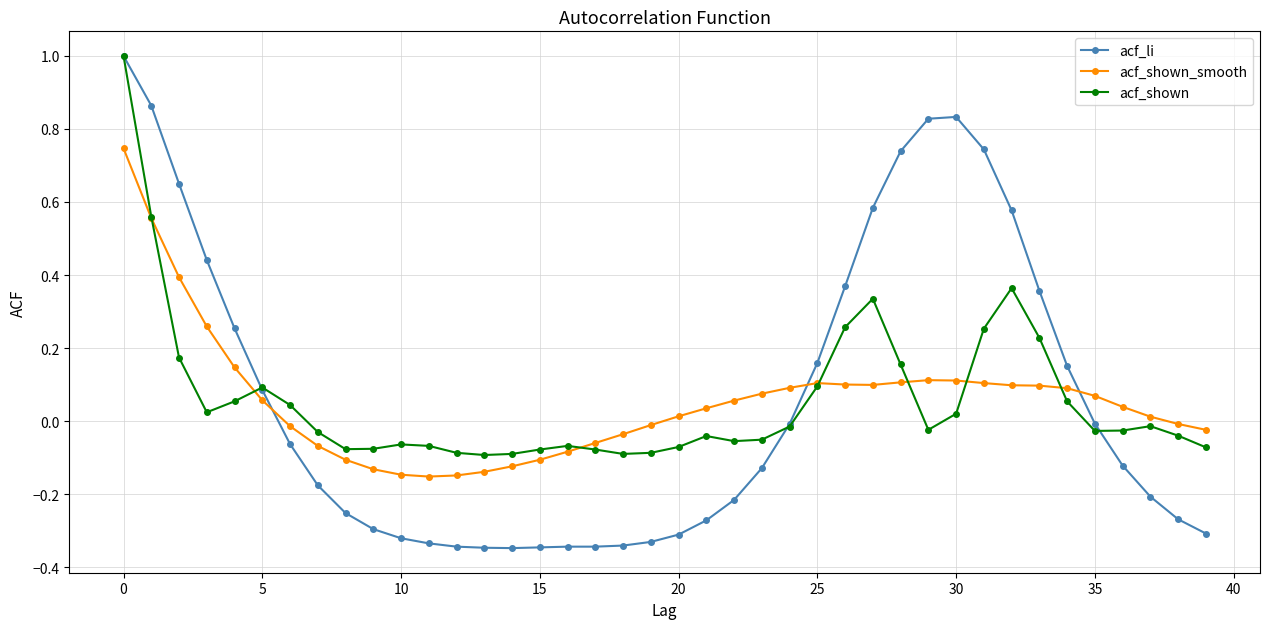

Does the chart display data point markers on the line(s)?

Yes